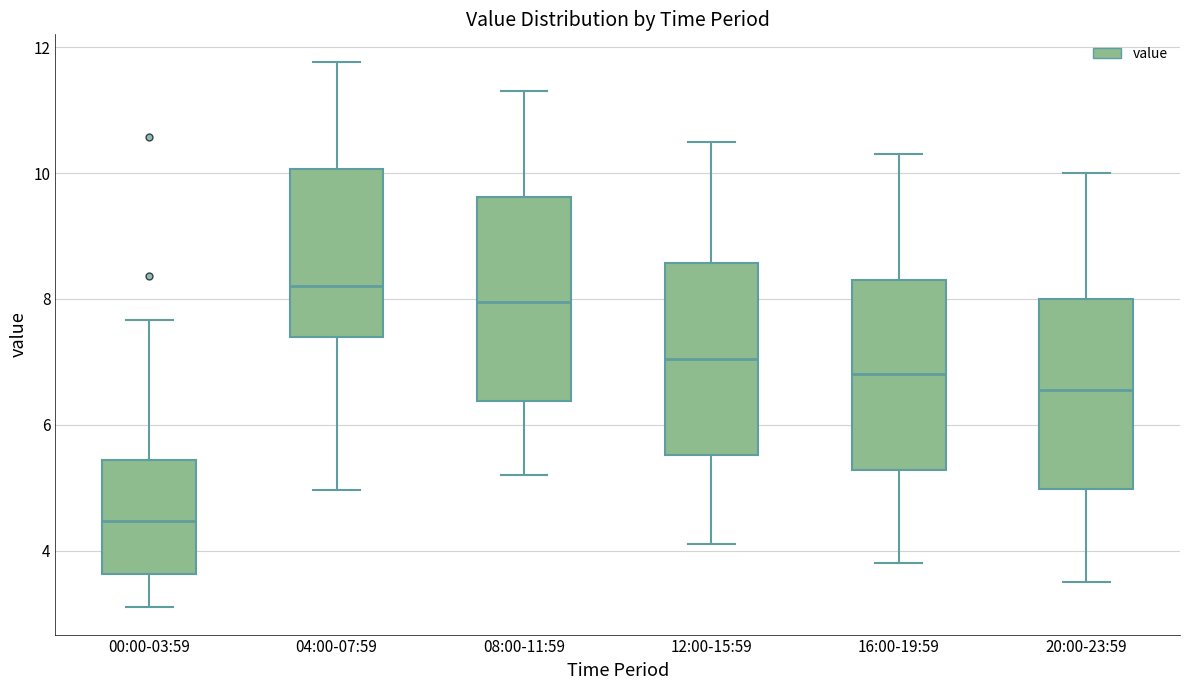

Where is the lower edge of the box for 16:00-19:59 on the y-axis? The values are not printed on the chart, so give them approximately, as read against the axis.

5.2